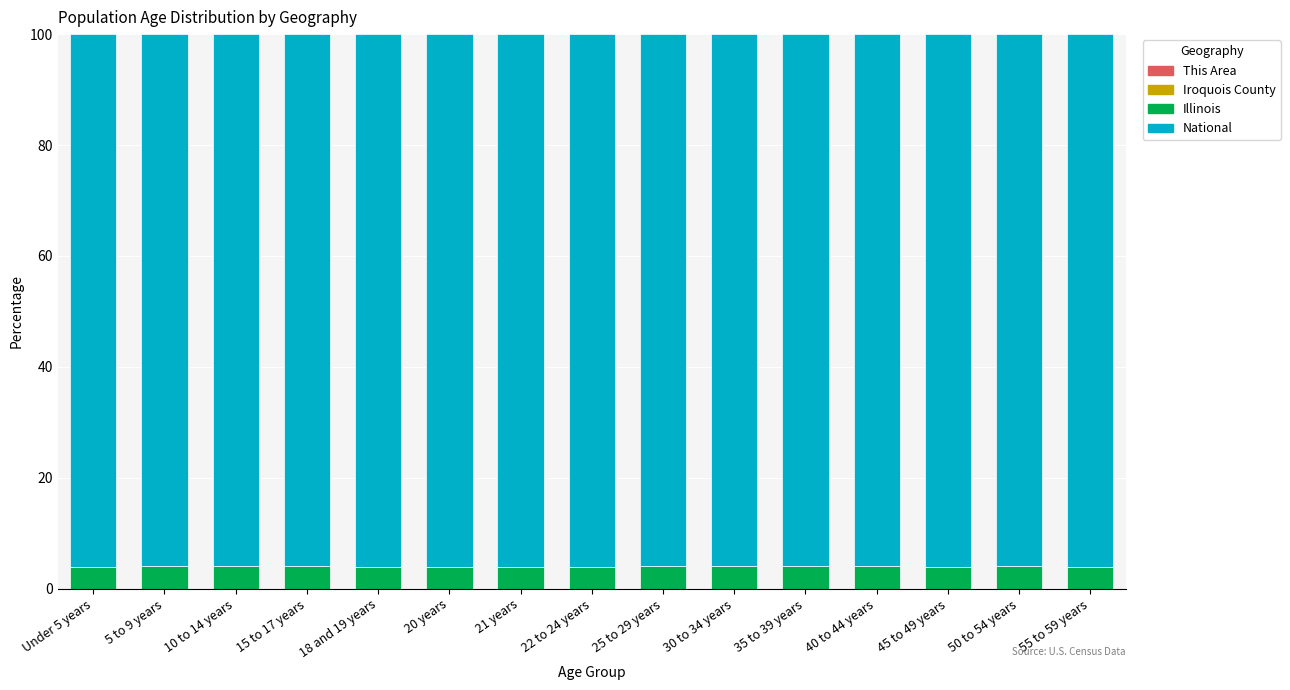

True or false: Illinois has a value of 5.7 at 45 to 49 years.

False